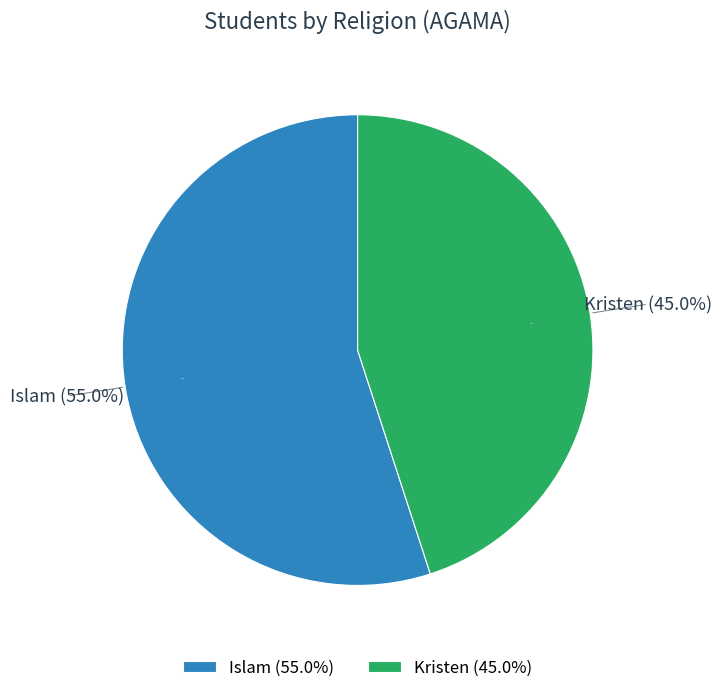

How many slices are in this pie chart?

2